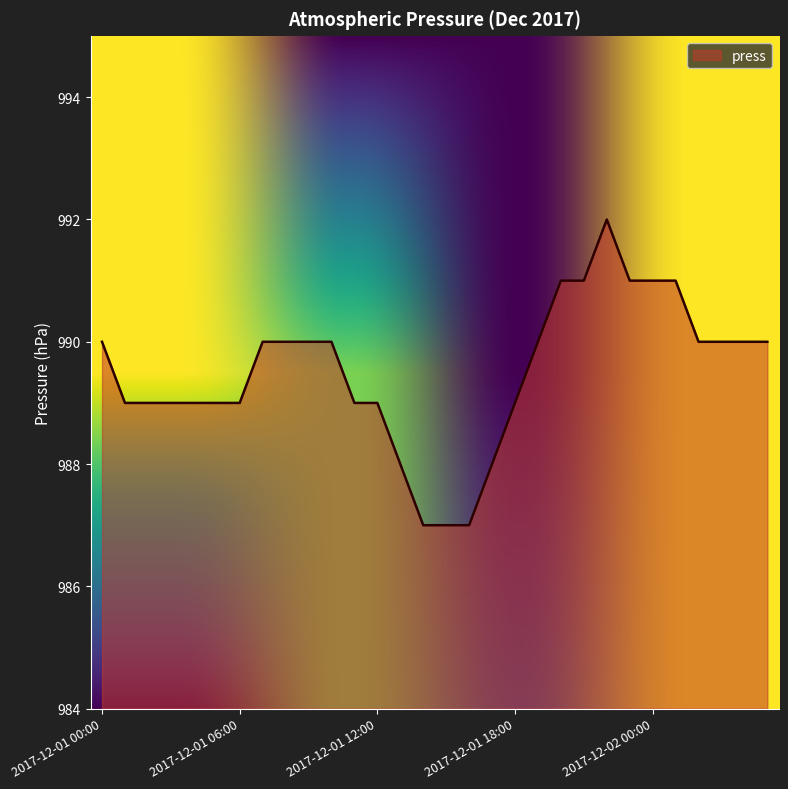

What is the minimum value shown in the chart?

987